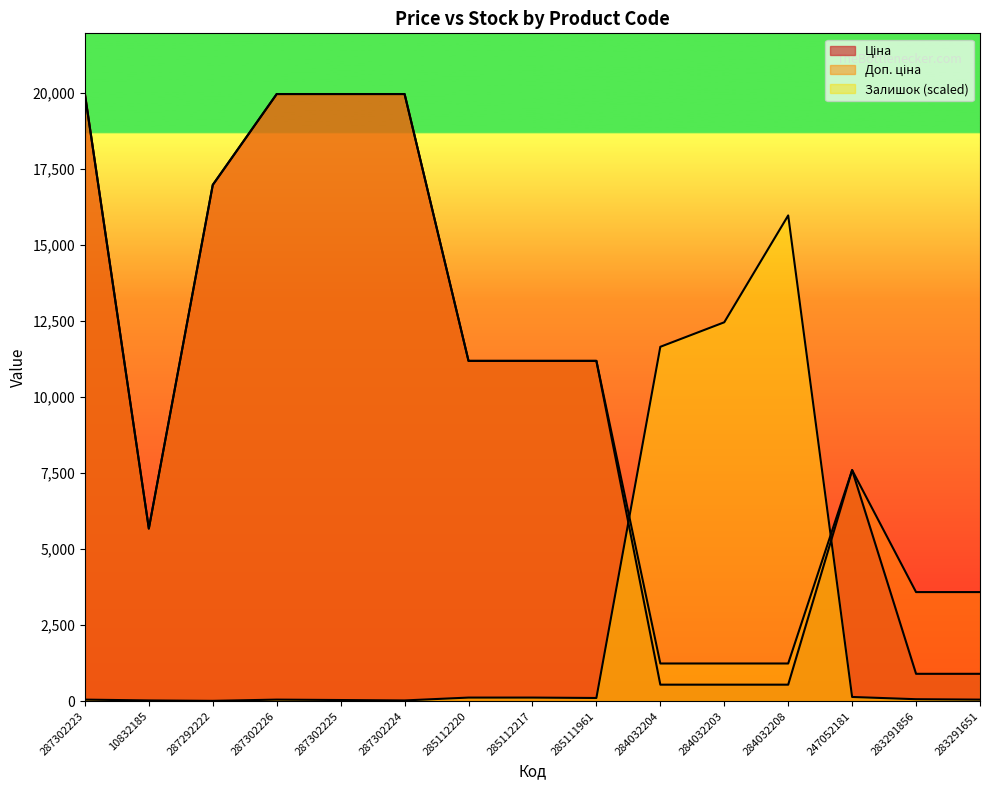

How many interior local valleys does the Ціна series have?

1